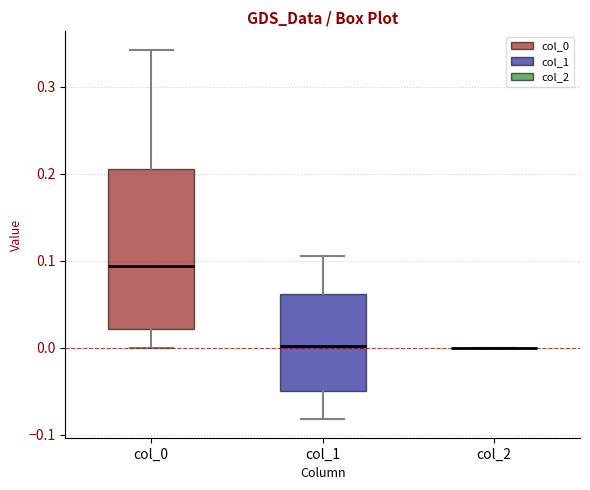

Which box is the tallest, from its lower edge to its upper edge?

col_0